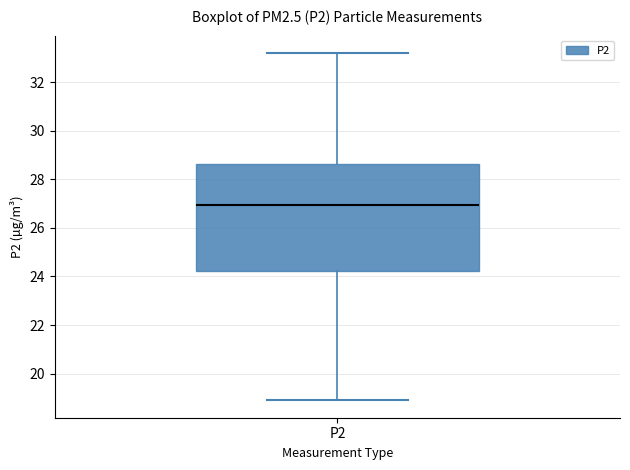

Where is the upper edge of the box for P2 on the y-axis? The values are not printed on the chart, so give them approximately, as read against the axis.

28.6